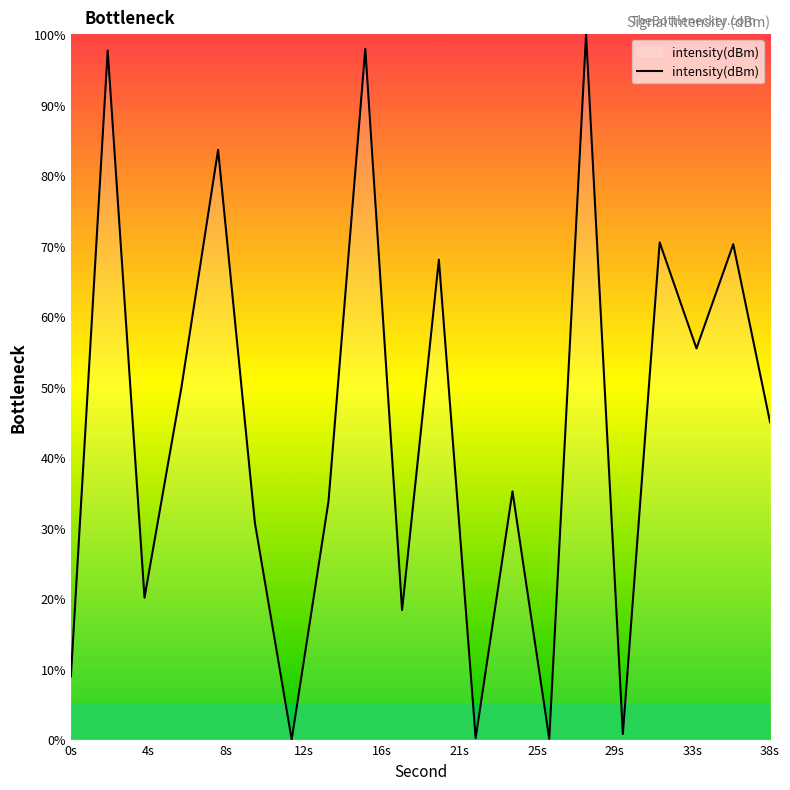

What is the greatest value displayed?

100.0